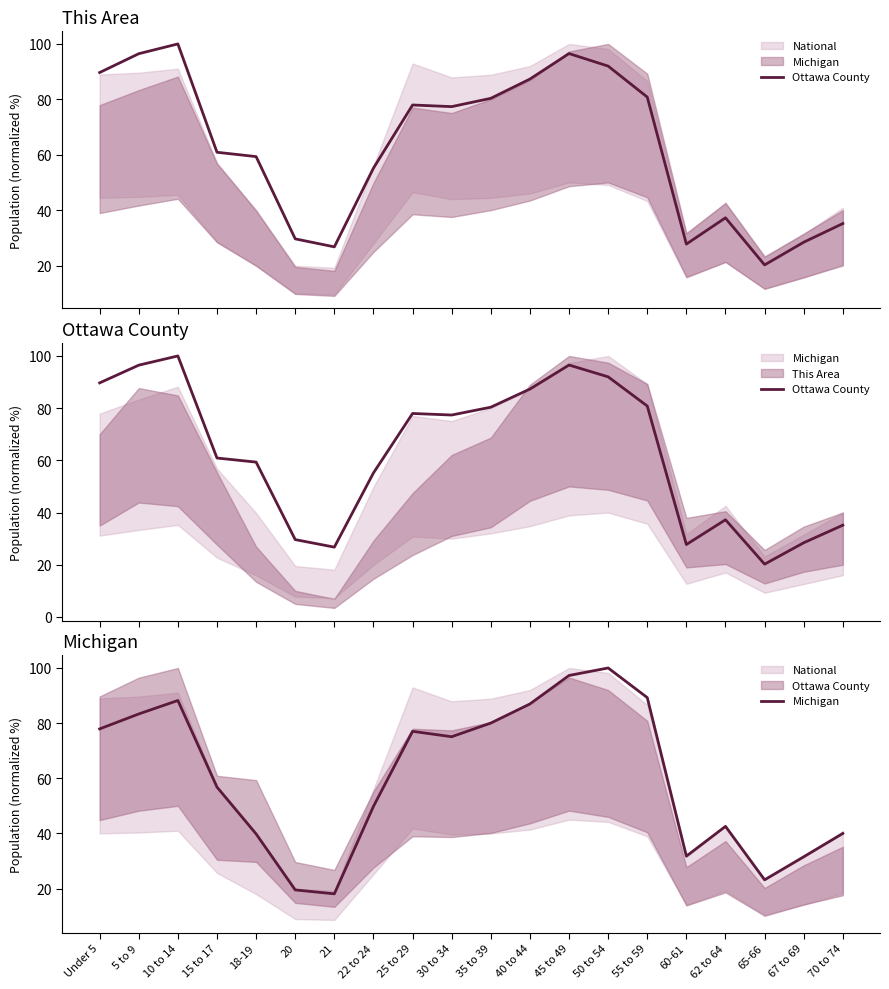

Reading left to right, extract all data points from this chart.

Ottawa County: 89.7	96.5	100.0	60.9	59.3	29.6	26.7	55.2	78.0	77.4	80.4	87.3	96.5	92.0	80.8	27.7	37.2	20.2	28.4	35.2
Michigan: 77.9	83.3	88.2	56.8	39.8	19.5	18.1	49.8	77.0	75.1	80.0	86.9	97.3	100.0	89.3	31.8	42.6	23.2	31.5	40.0